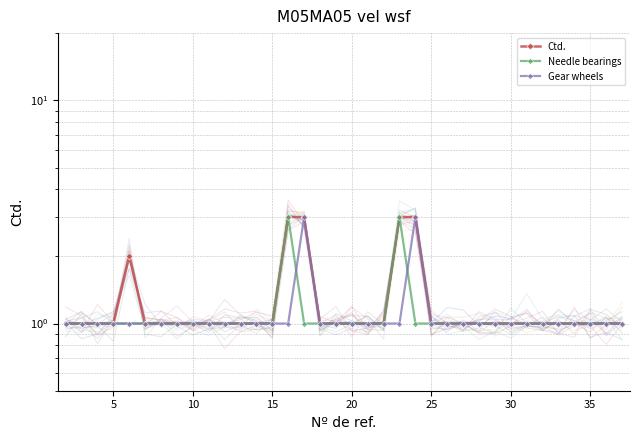

Is the value of Ctd. at 0 greater than the value of Gear wheels at 28?

No